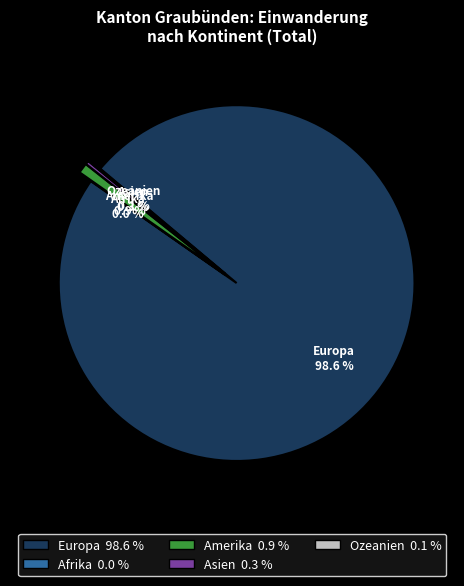

Between Afrika and Europa, which is larger?

Europa